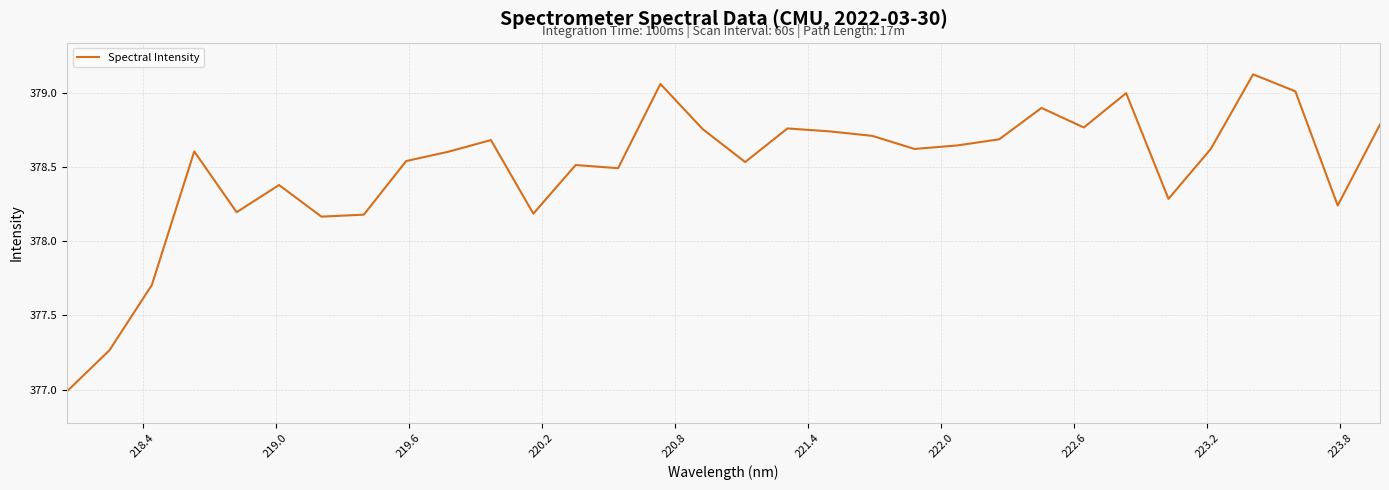

What is the difference between the maximum and minimum values?

2.1